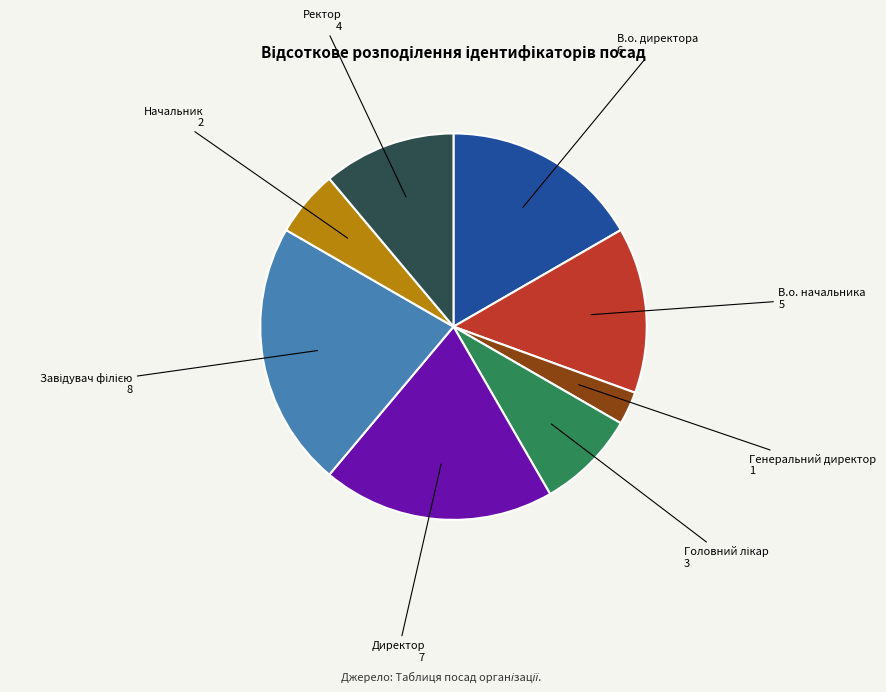

The В.о. начальника 5 slice represents 14% of the pie. True or false?

True